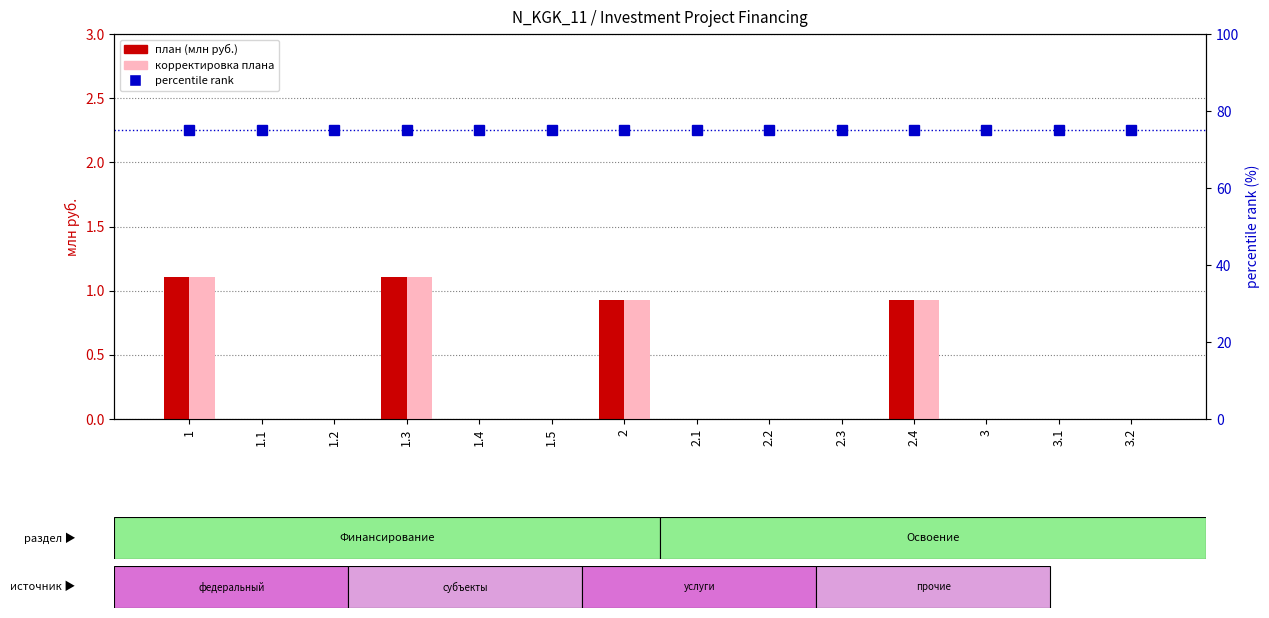

What is the maximum value for percentile rank?

75.0